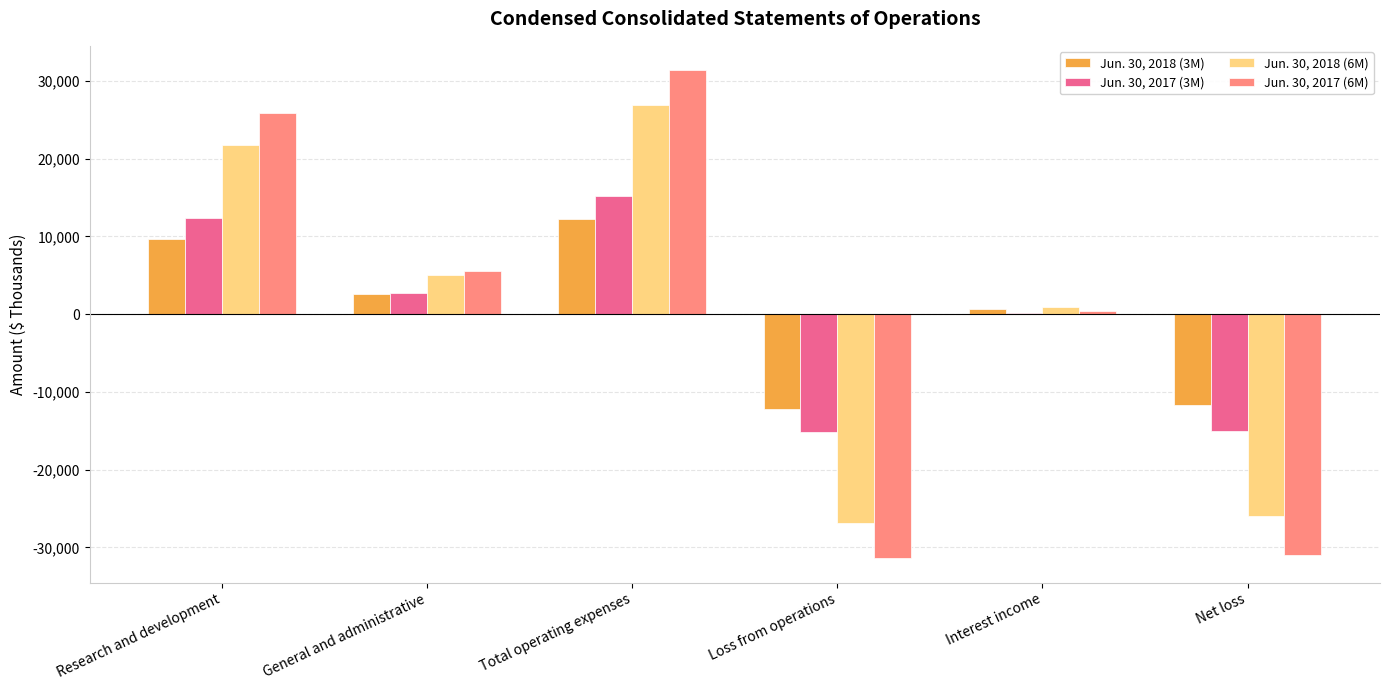

What is the total value across all series at Net loss?

-83561